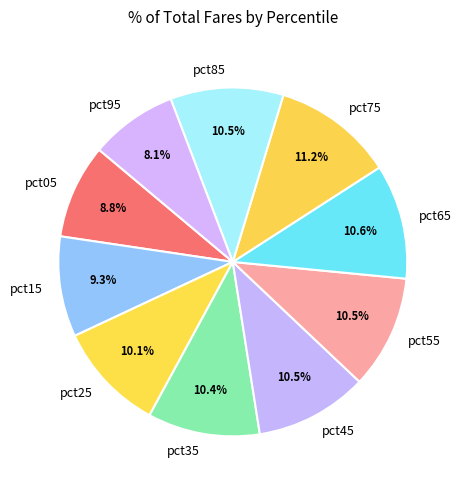

The pct35 slice represents 10% of the pie. True or false?

True